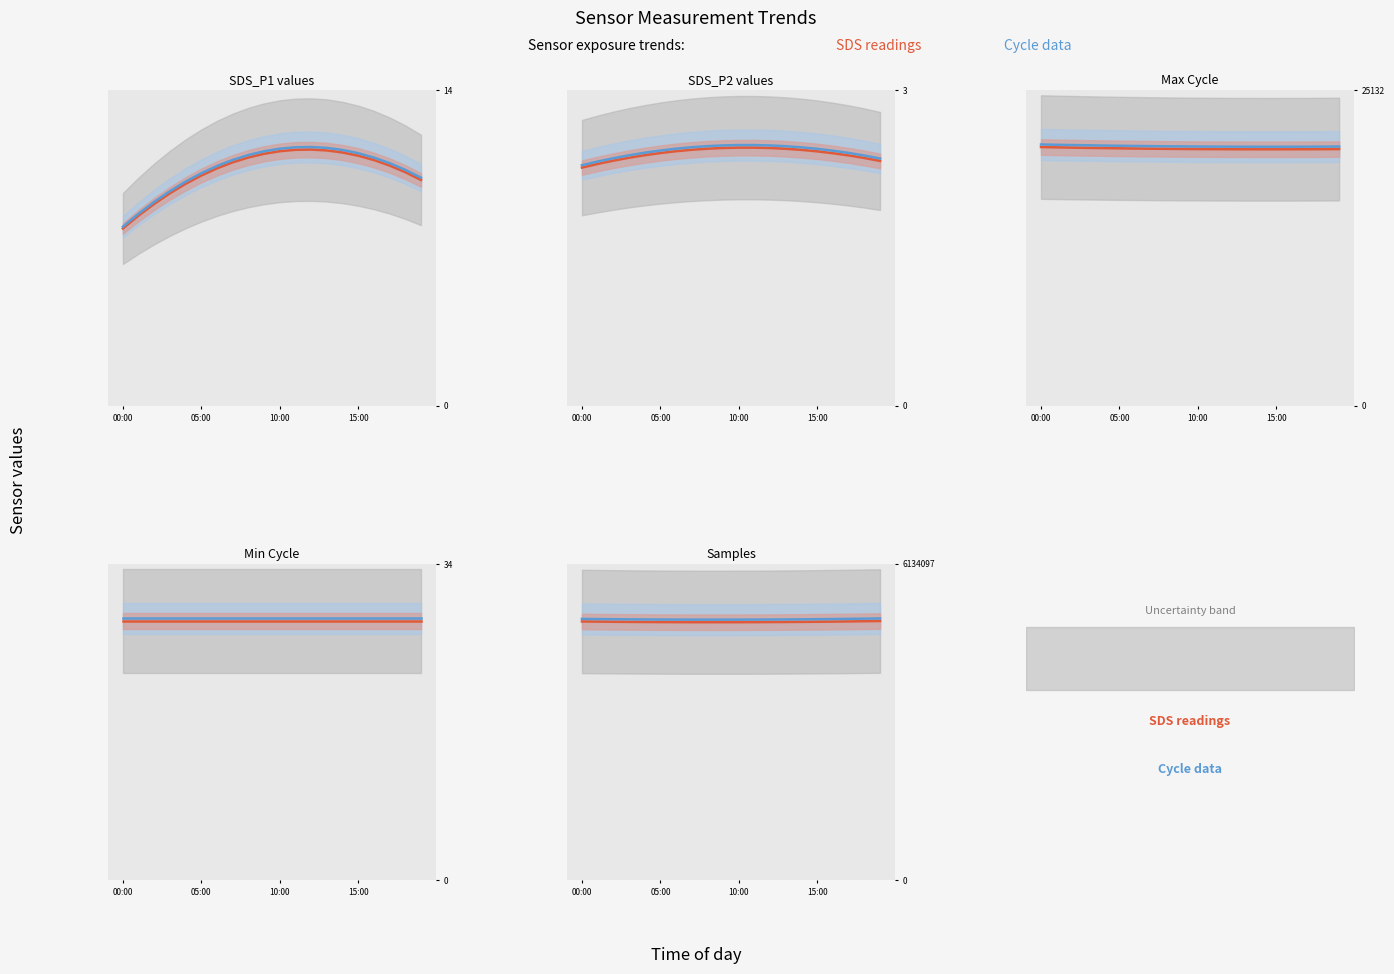

At how many categories does at least one series exceed 3159044?

20